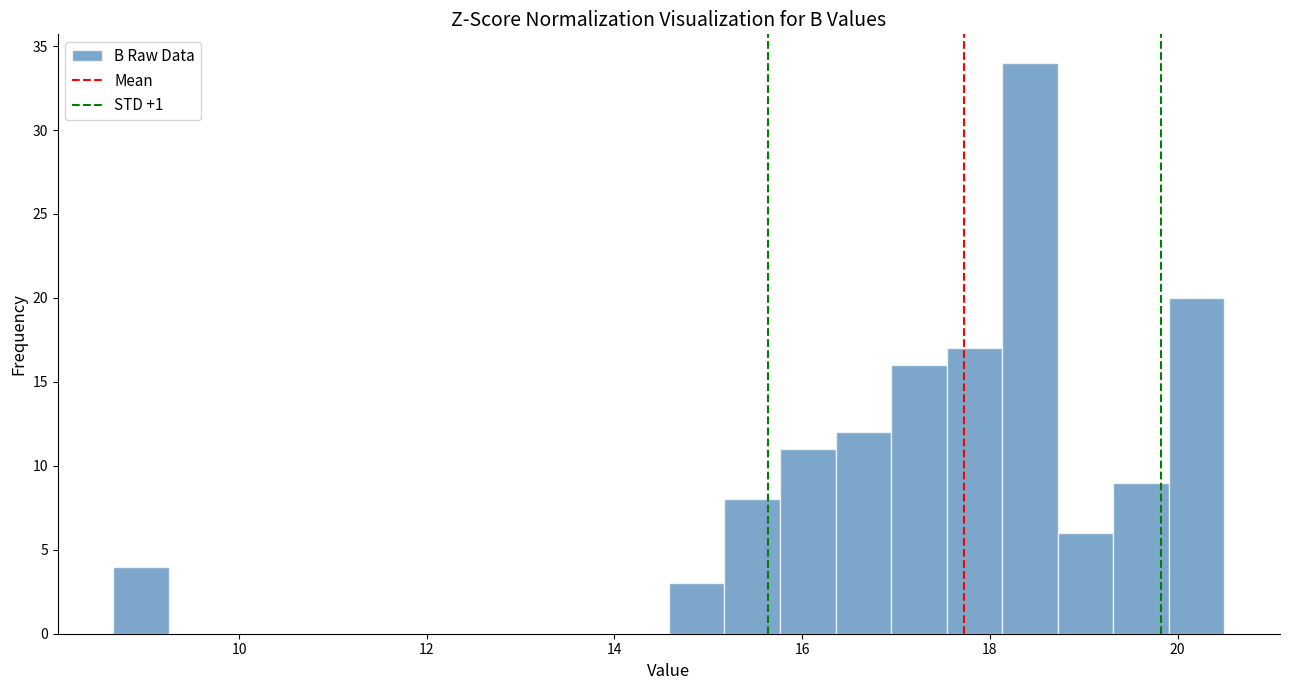

Around what value on the x-axis is the tallest bar? Give the approximate position of its centre, as read against the axis.

18.4